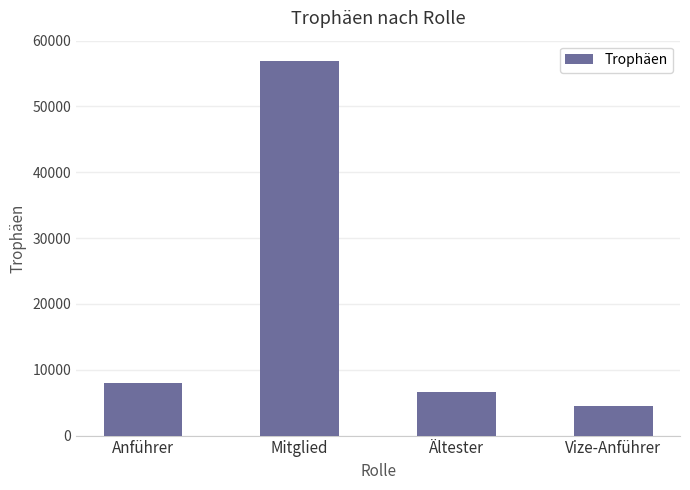

Reading left to right, list all the values displayed in this chart.

8014	56895	6596	4458